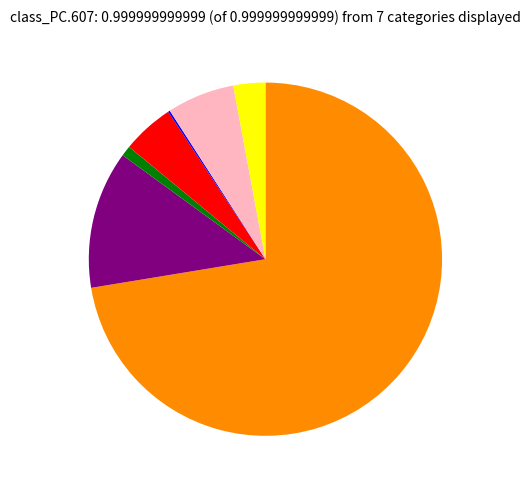

Is there a majority slice in this chart?

Yes